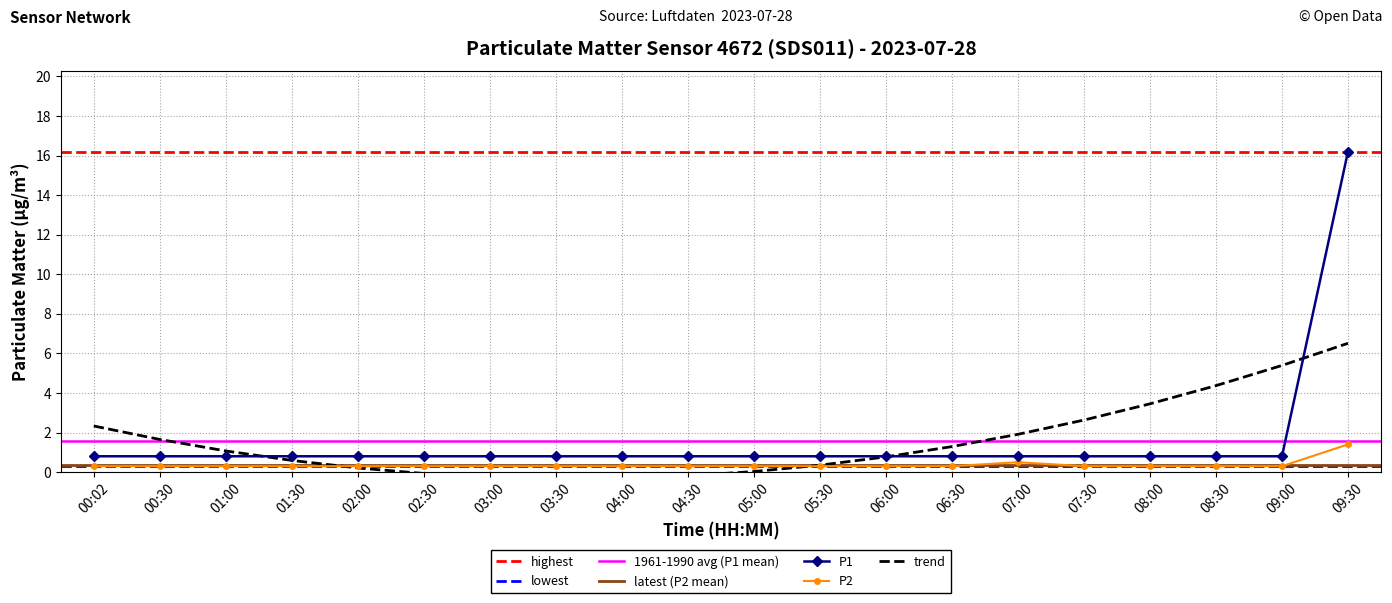

The P2 series shows 0.1 at 03:30. True or false?

False